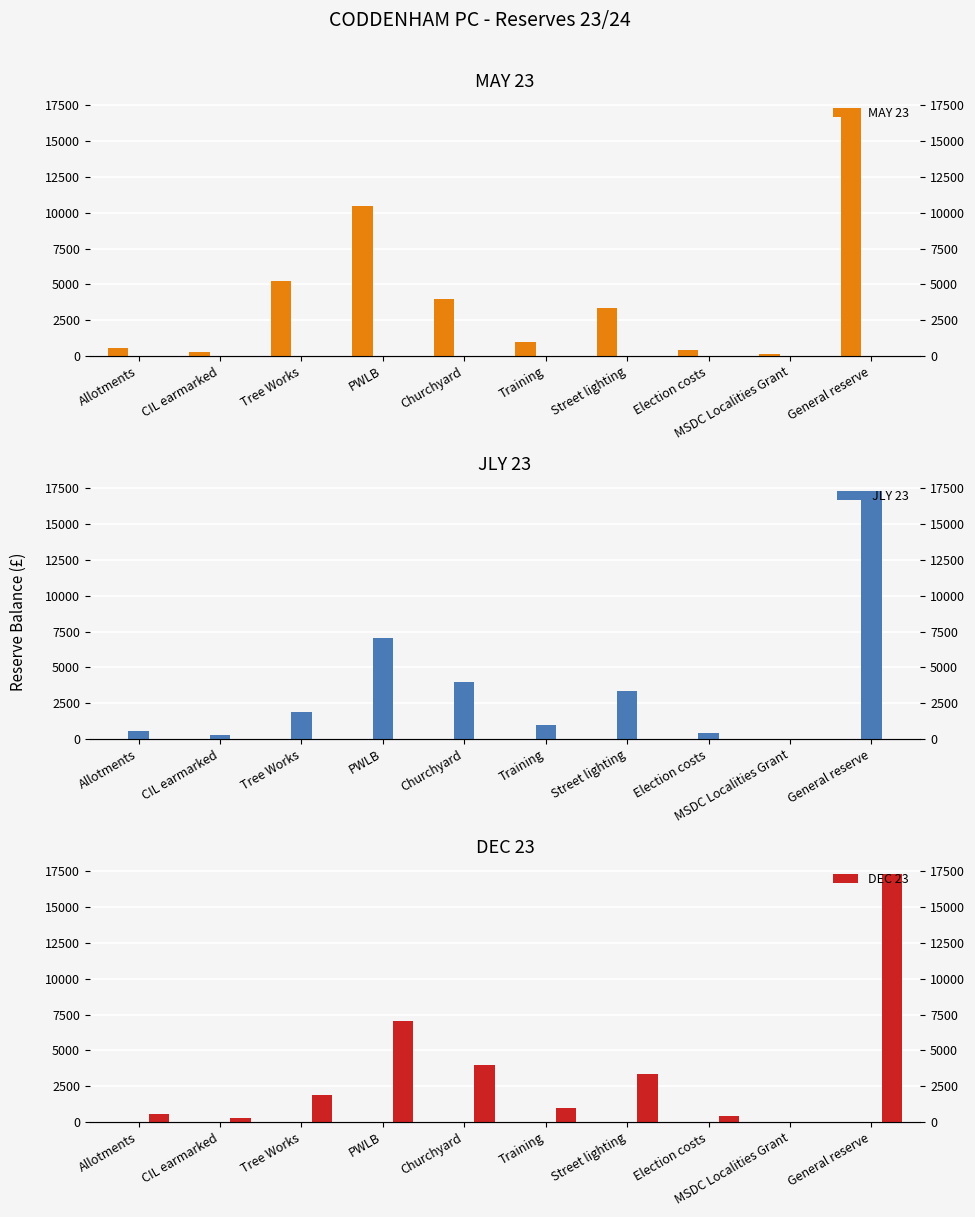

What is the label of the 4th bar from the right?

Street lighting